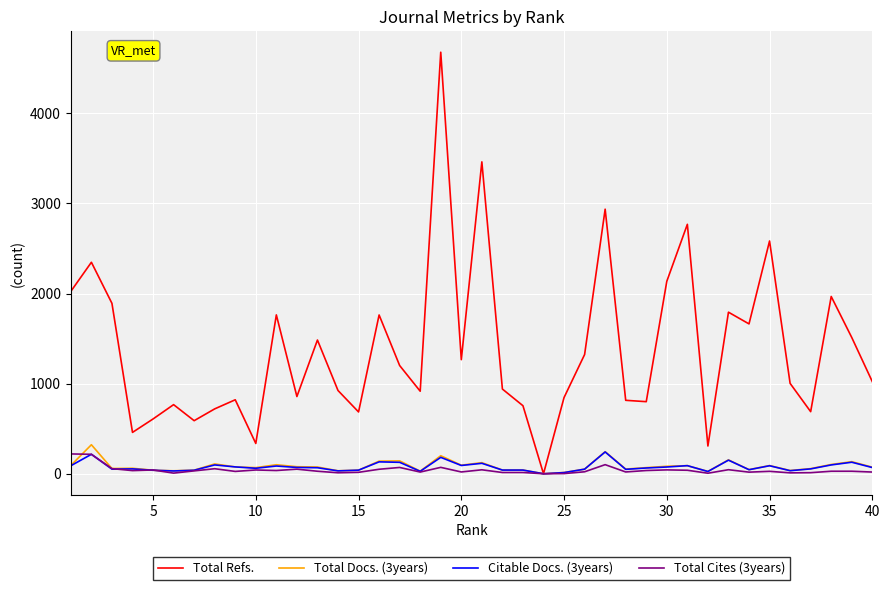

Which series has the widest spread of values?

Total Refs.